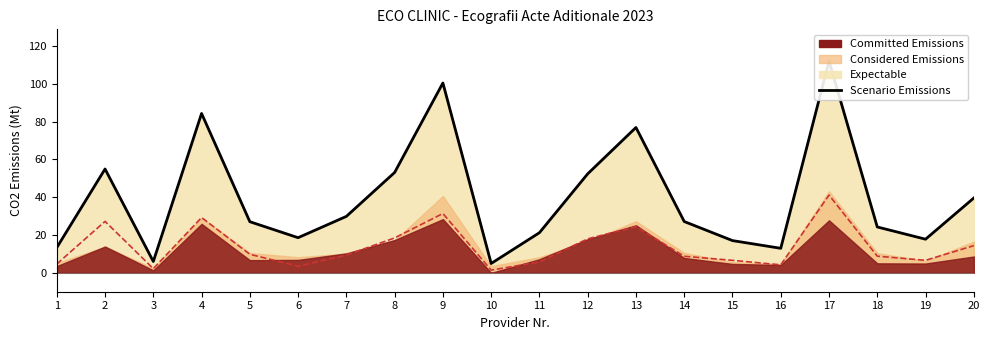

Does the chart display data point markers on the line(s)?

No